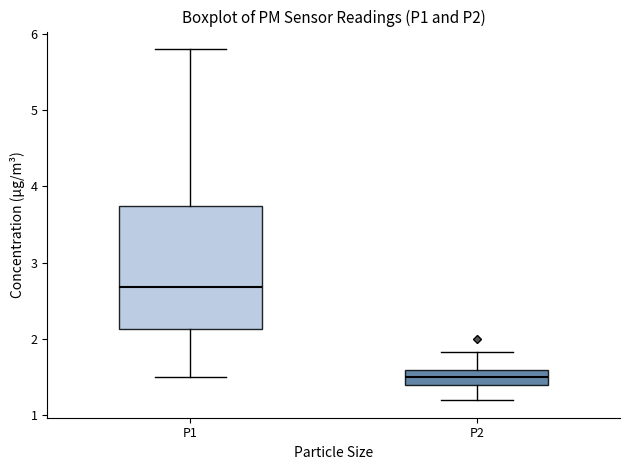

Reading left to right, transcribe this box plot: for each box, give where its median line is, the range the box spans, and where its two whiskers end, as read against the y-axis. The values are not printed on the chart, so give them approximately, as read against the axis.

P1: median 2.7, box 2.1 to 3.7, whiskers 1.5 to 5.8
P2: median 1.5, box 1.4 to 1.6, whiskers 1.2 to 1.8